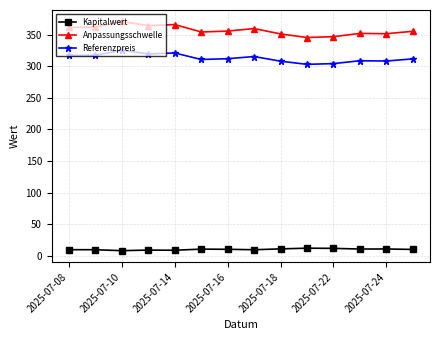

What is the sum of all Anpassungsschwelle values?

4994.8